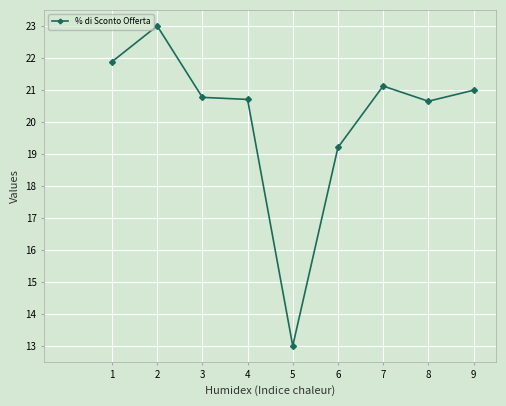

What is the sum of the values at 4 and 1?

42.6